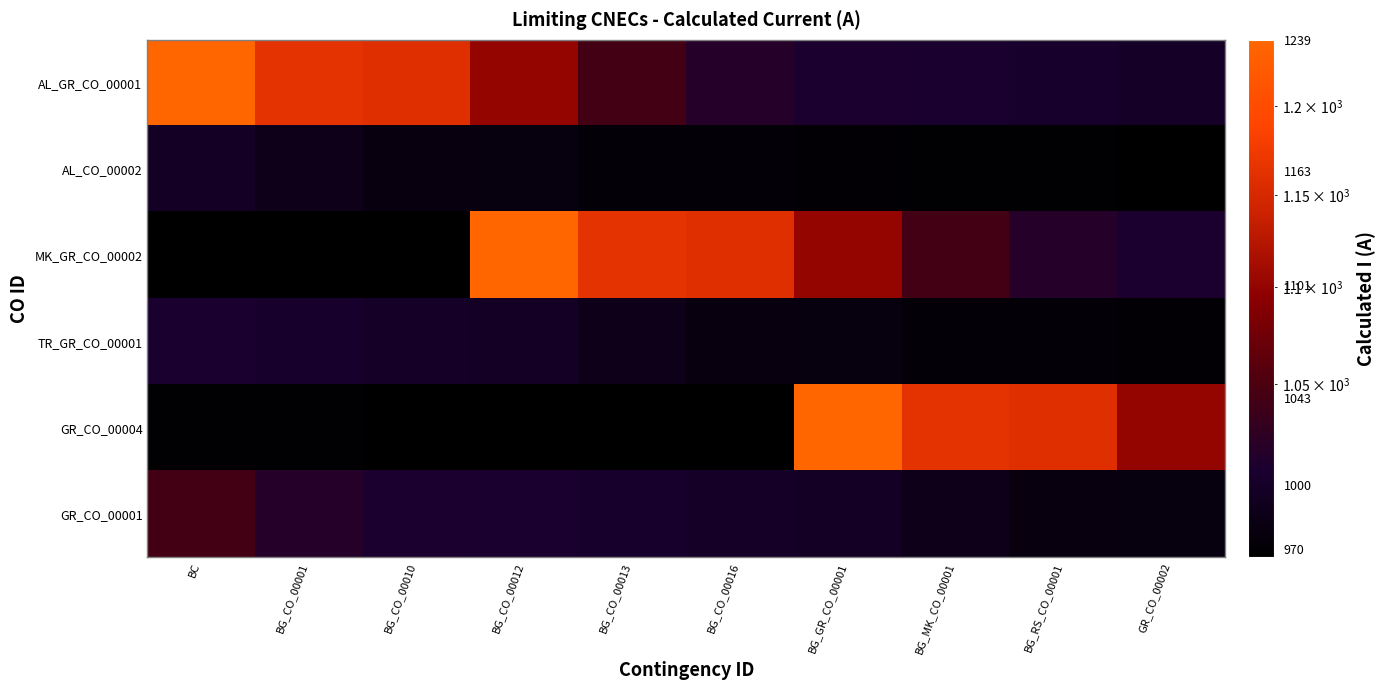

Which series changed the most between BC and BG_GR_CO_00001?

GR_CO_00004